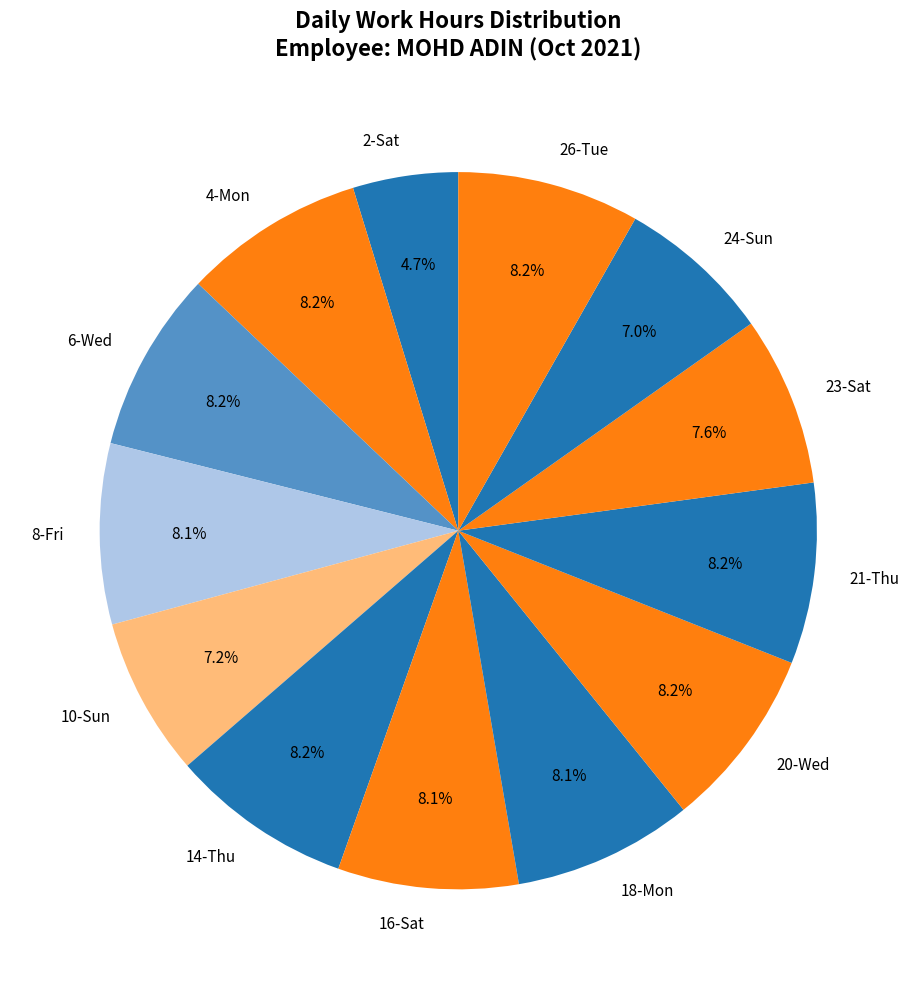

Does any single category account for the majority?

No